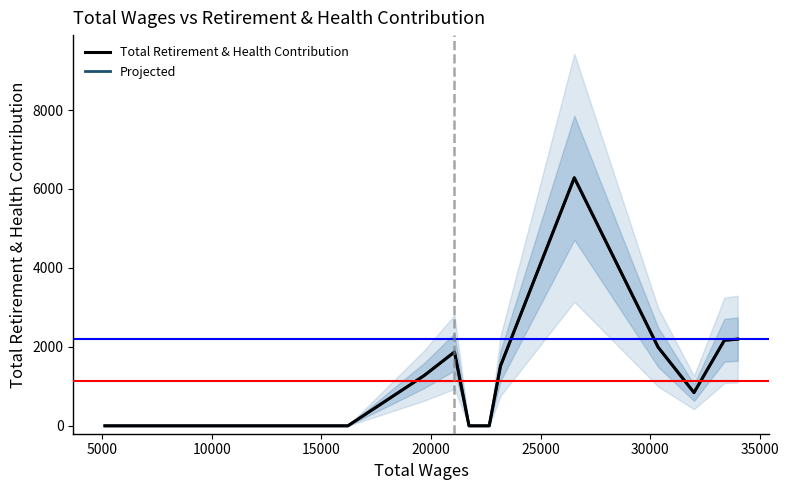

True or false: Projected and Total Retirement & Health Contribution intersect in this chart.

False